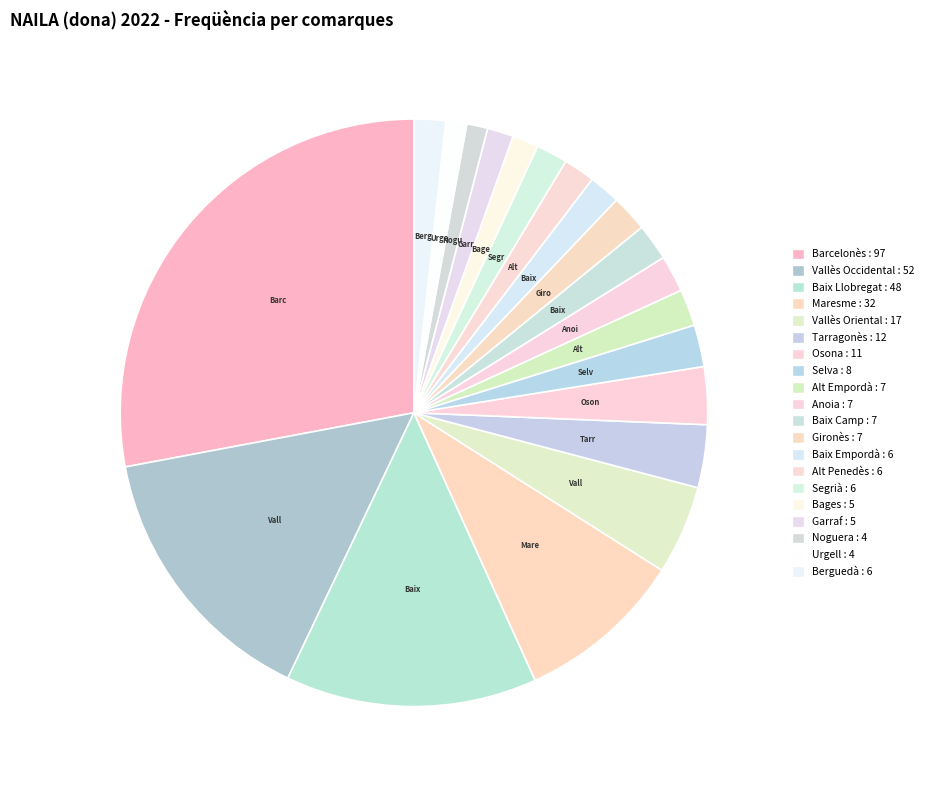

Rank the categories by value from lowest to highest.

Noguera, Urgell, Bages, Garraf, Baix Empordà, Alt Penedès, Segrià, Berguedà, Alt Empordà, Anoia, Baix Camp, Gironès, Selva, Osona, Tarragonès, Vallès Oriental, Maresme, Baix Llobregat, Vallès Occidental, Barcelonès